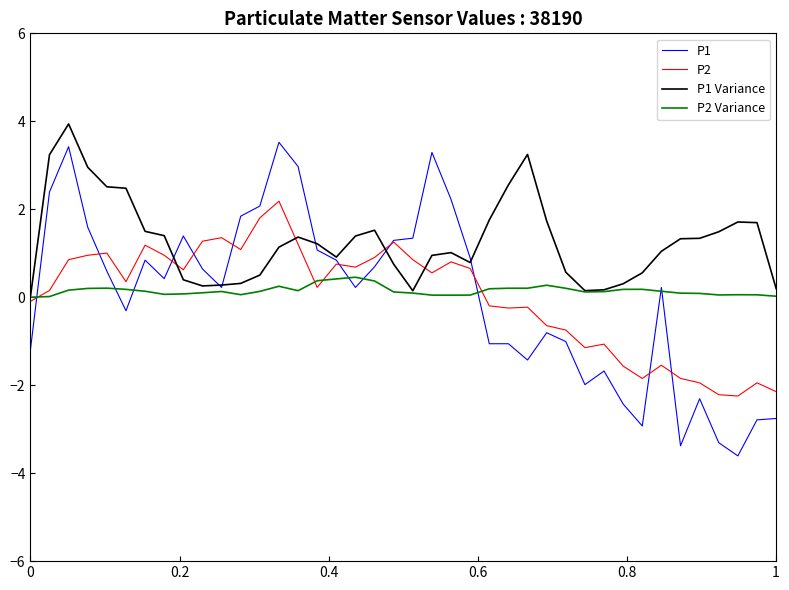

Which series has the largest total across all categories?

P1 Variance